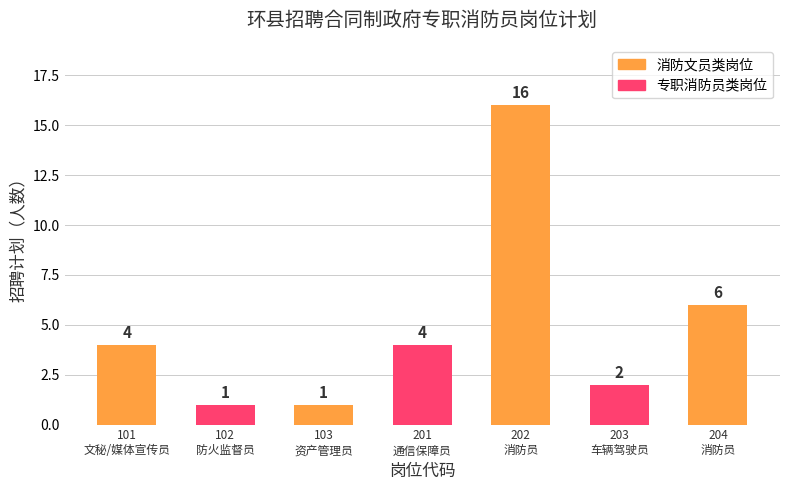

What is the difference between the values at 202
消防员 and 201
通信保障员?

12